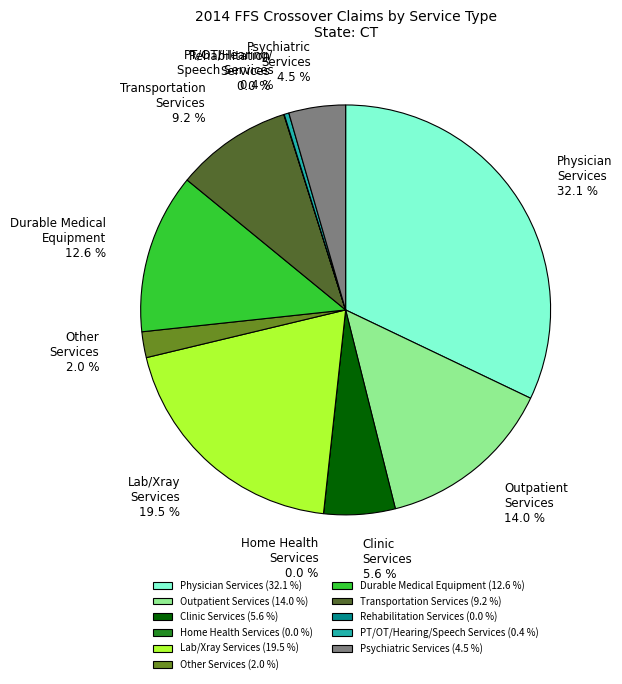

Which category has the smallest portion of the pie?

Home Health Services